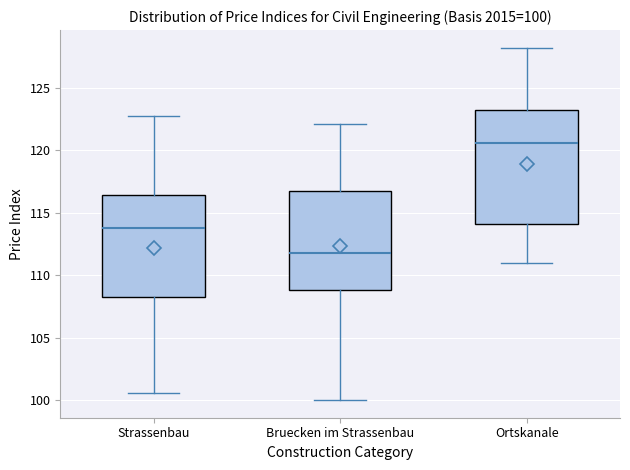

Which box has the highest median line?

Ortskanale